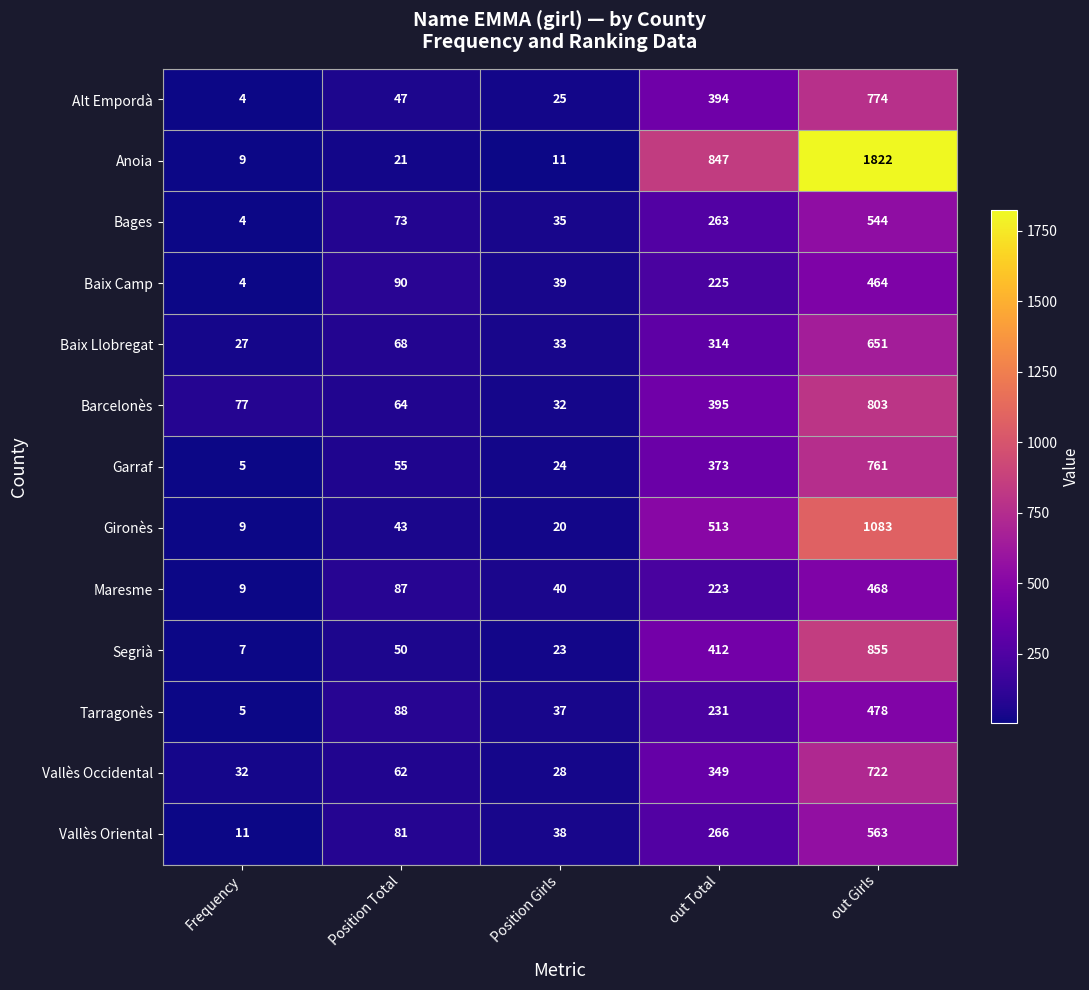

At Position Total, list the series in order from largest to smallest.

Baix Camp, Tarragonès, Maresme, Vallès Oriental, Bages, Baix Llobregat, Barcelonès, Vallès Occidental, Garraf, Segrià, Alt Empordà, Gironès, Anoia